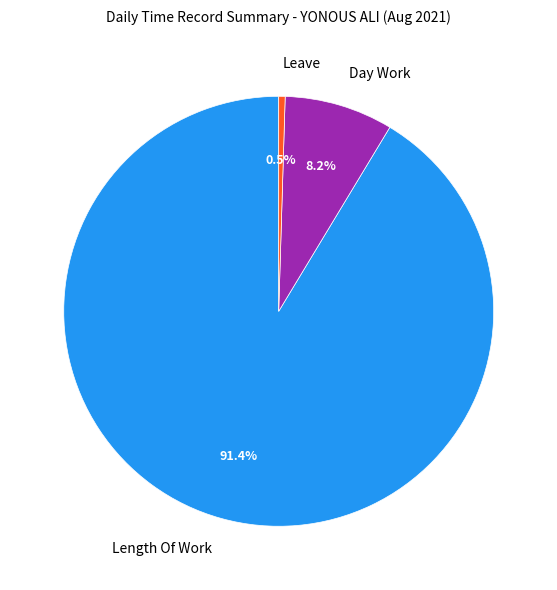

Does any single category account for the majority?

Yes